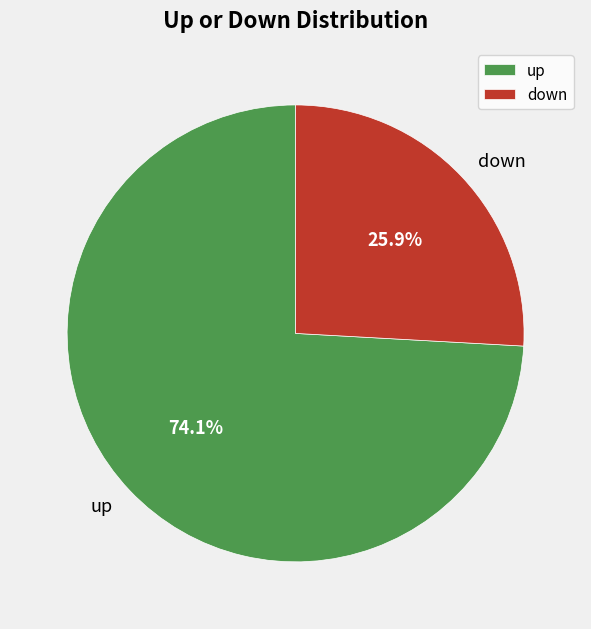

How many slices are in this pie chart?

2